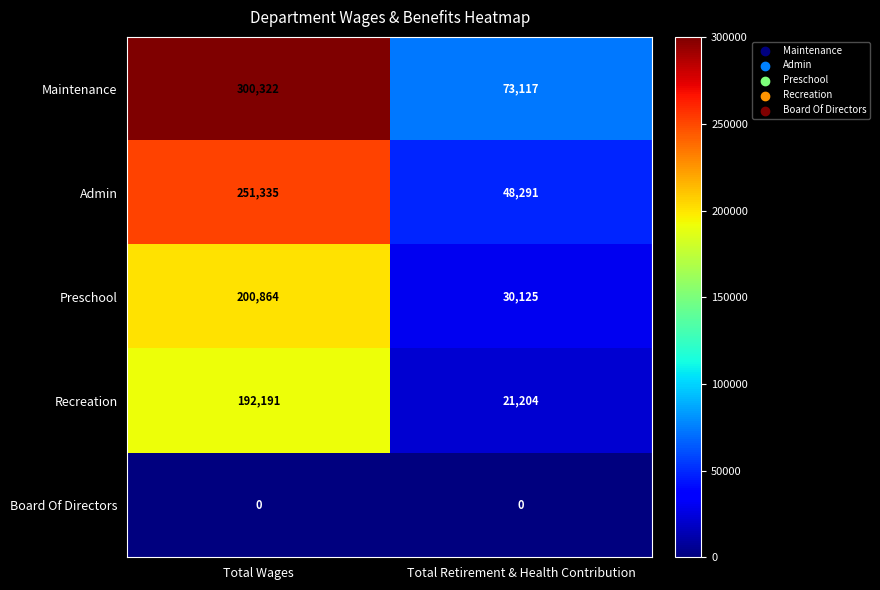

Which series has the largest total across all categories?

Maintenance